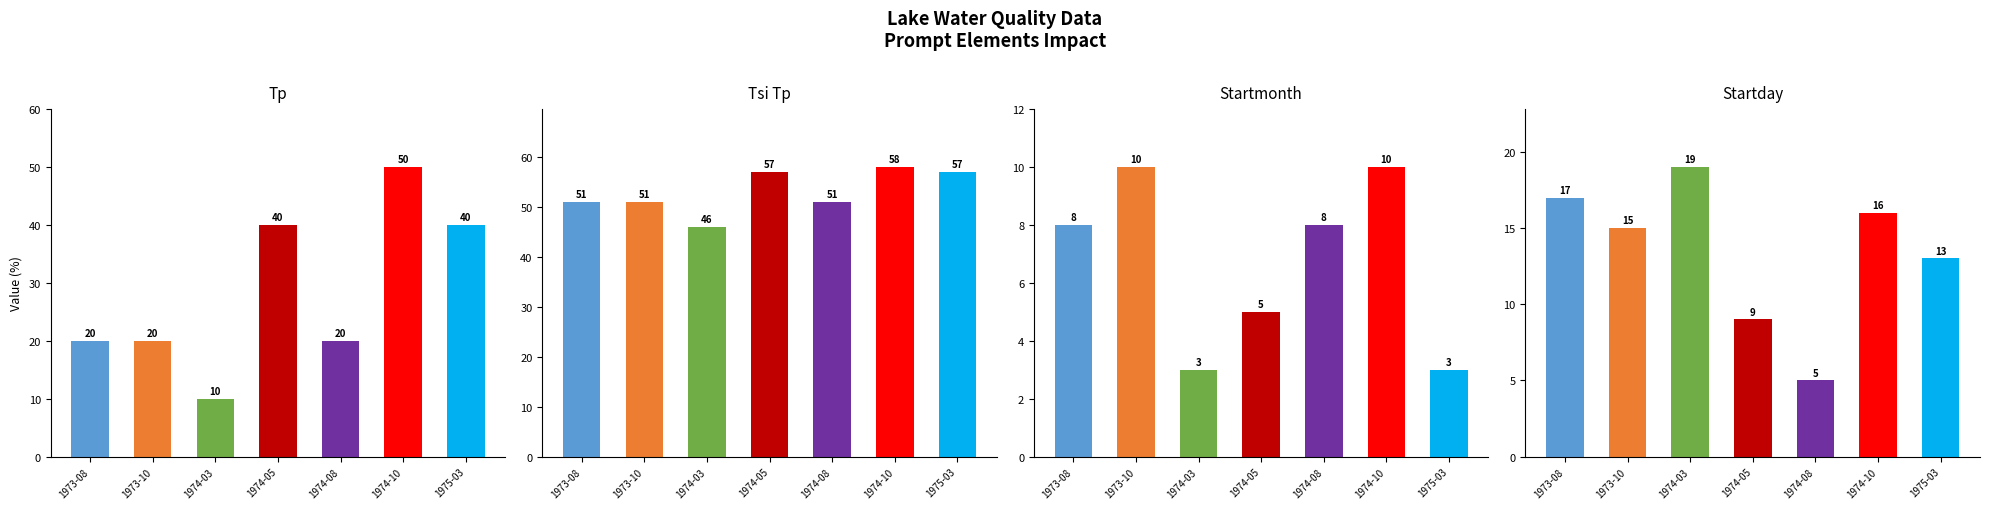

The value of Tp at 1974-03 is 15. True or false?

False